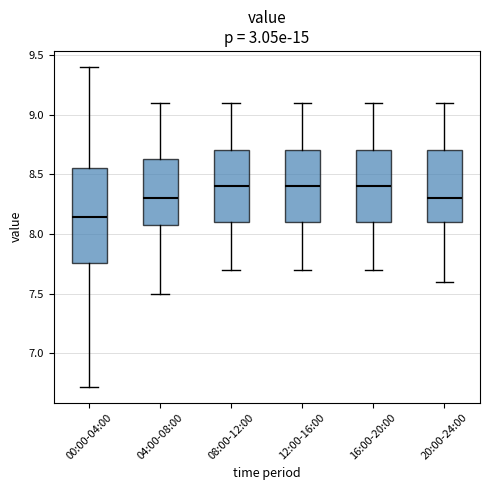

Reading left to right, transcribe this box plot: for each box, give where its median line is, the range the box spans, and where its two whiskers end, as read against the y-axis. The values are not printed on the chart, so give them approximately, as read against the axis.

00:00-04:00: median 8.15, box 7.75 to 8.55, whiskers 6.70 to 9.40
04:00-08:00: median 8.30, box 8.10 to 8.65, whiskers 7.50 to 9.10
08:00-12:00: median 8.40, box 8.10 to 8.70, whiskers 7.70 to 9.10
12:00-16:00: median 8.40, box 8.10 to 8.70, whiskers 7.70 to 9.10
16:00-20:00: median 8.40, box 8.10 to 8.70, whiskers 7.70 to 9.10
20:00-24:00: median 8.30, box 8.10 to 8.70, whiskers 7.60 to 9.10